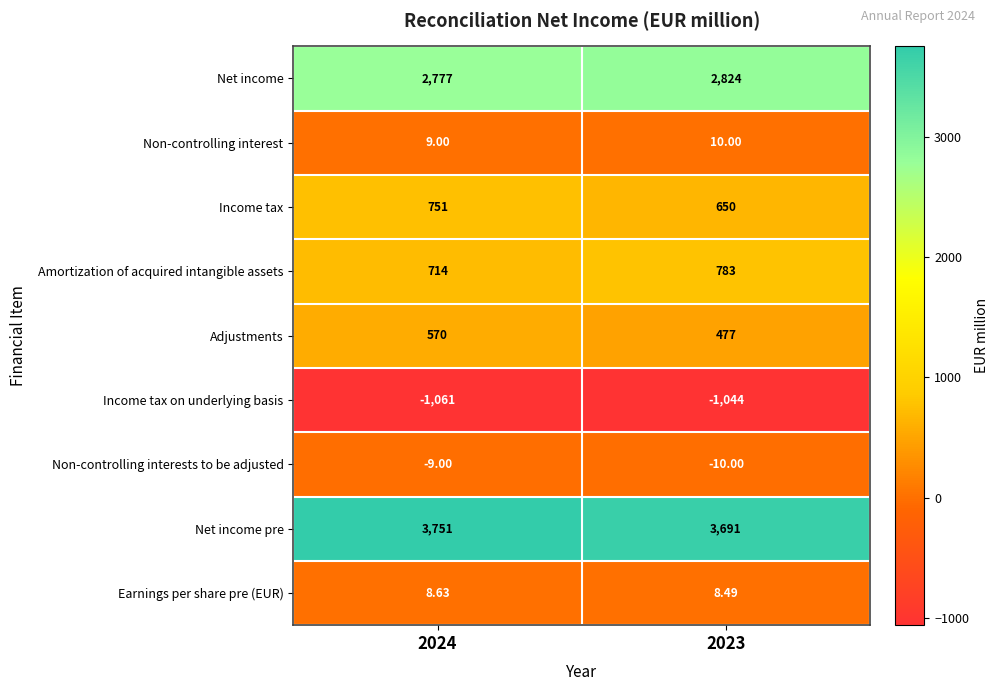

Between 2024 and 2023, which series saw the biggest shift?

Income tax